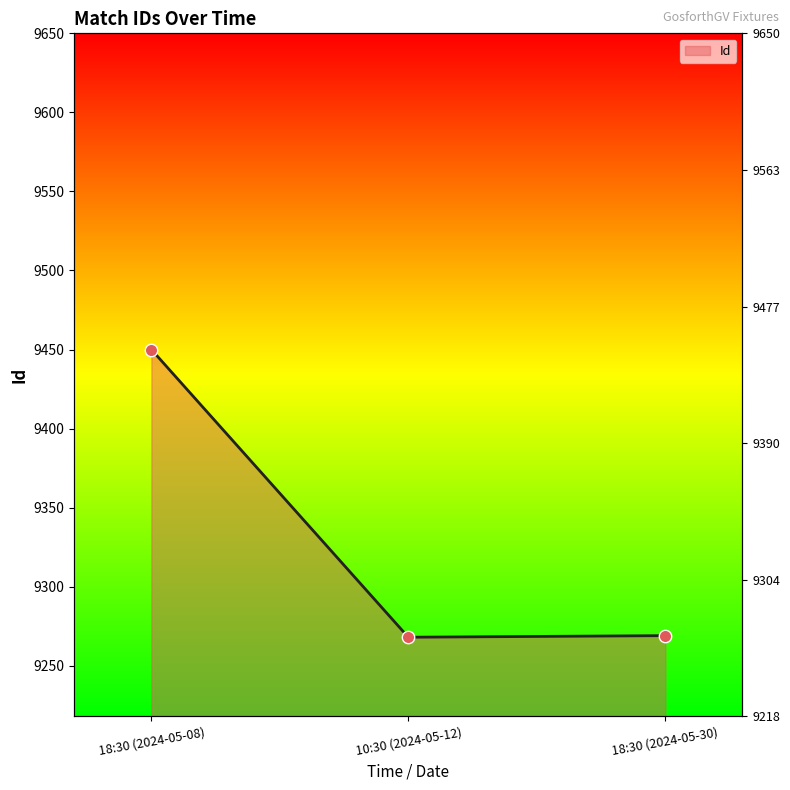

Which has a higher value, 18:30 (2024-05-08) or 10:30 (2024-05-12)?

18:30 (2024-05-08)